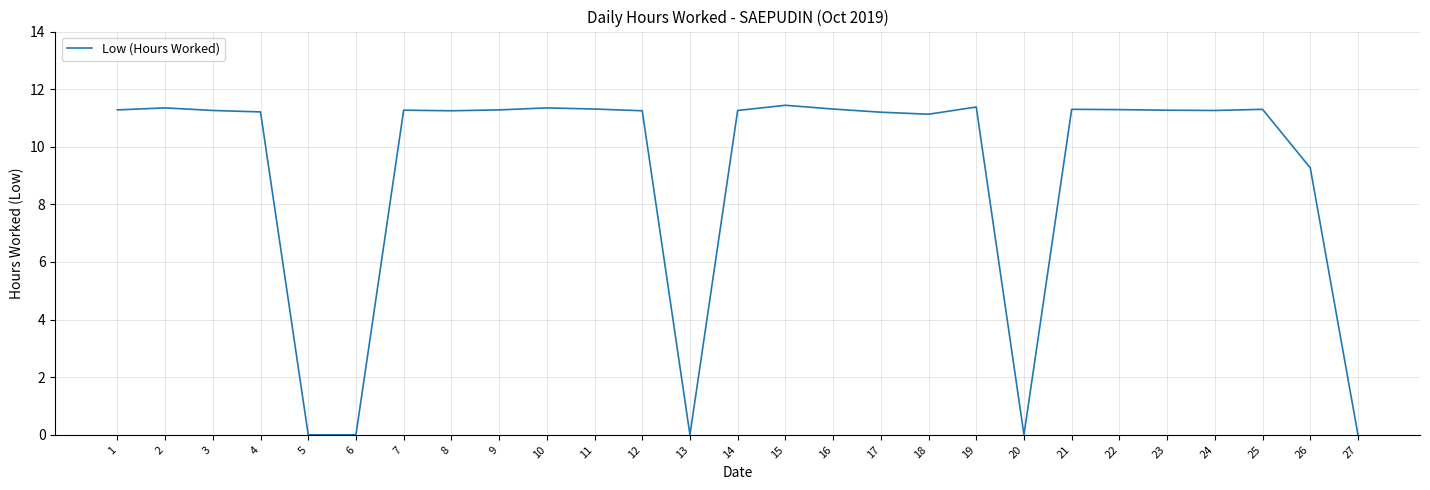

Where is the data nearest to the value 5?

26